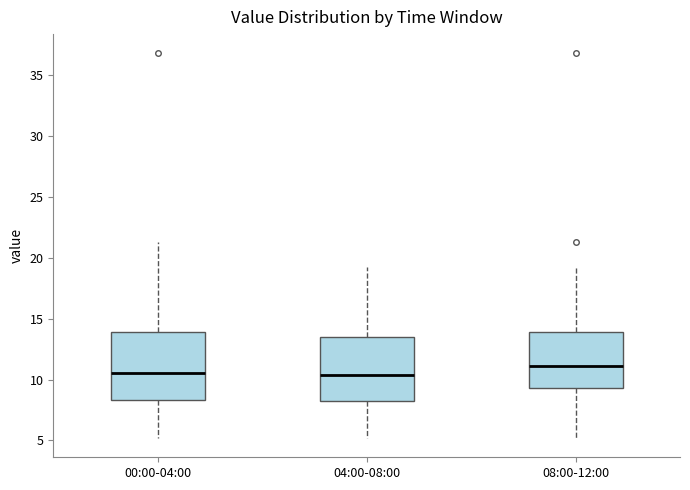

Reading left to right, transcribe this box plot: for each box, give where its median line is, the range the box spans, and where its two whiskers end, as read against the y-axis. The values are not printed on the chart, so give them approximately, as read against the axis.

00:00-04:00: median 10.5, box 8.5 to 14.0, whiskers 5.0 to 21.5
04:00-08:00: median 10.5, box 8.0 to 13.5, whiskers 5.0 to 19.5
08:00-12:00: median 11.0, box 9.5 to 14.0, whiskers 5.0 to 19.5